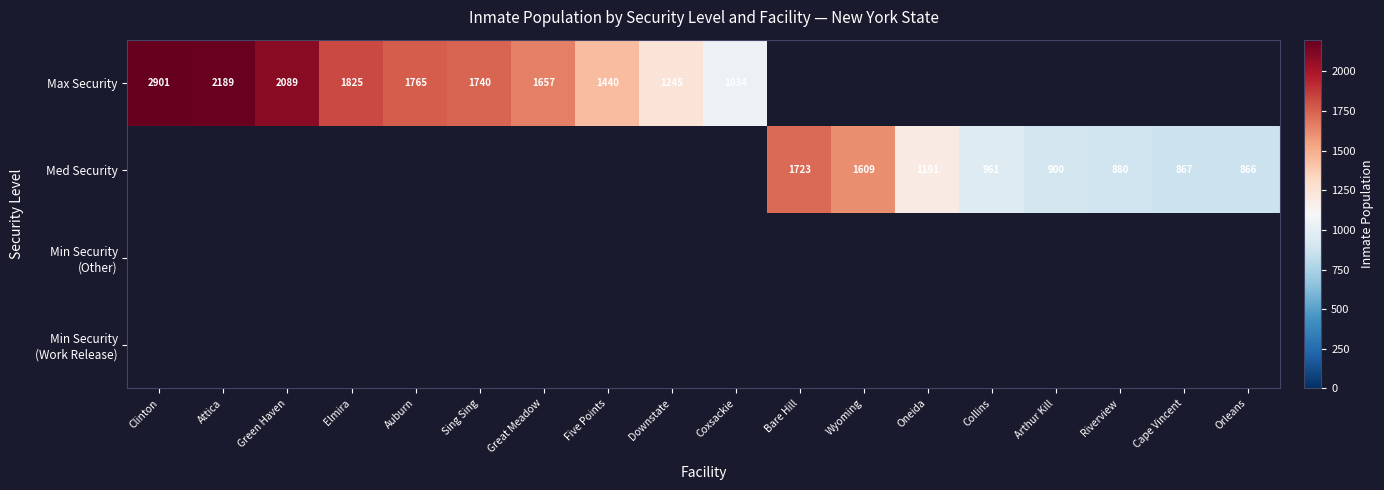

Is the value of Min Security (Other) at Cape Vincent greater than the value of Med Security at Elmira?

No